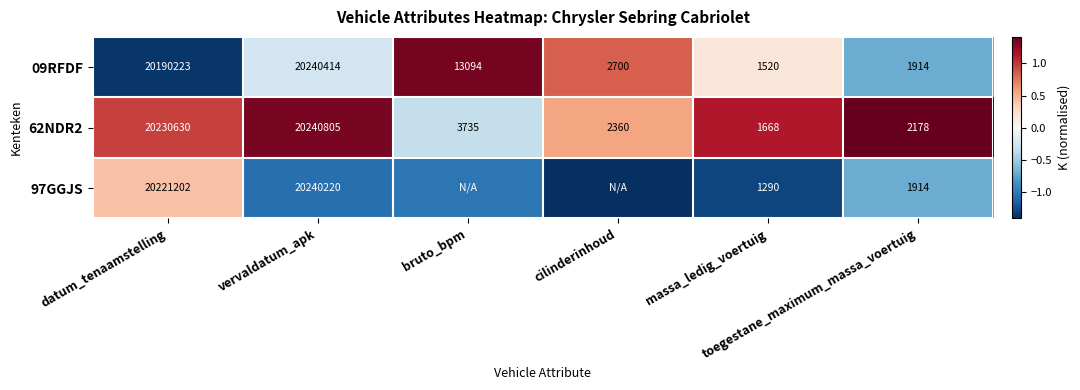

The value of 97GGJS at bruto_bpm is -1.0. True or false?

True